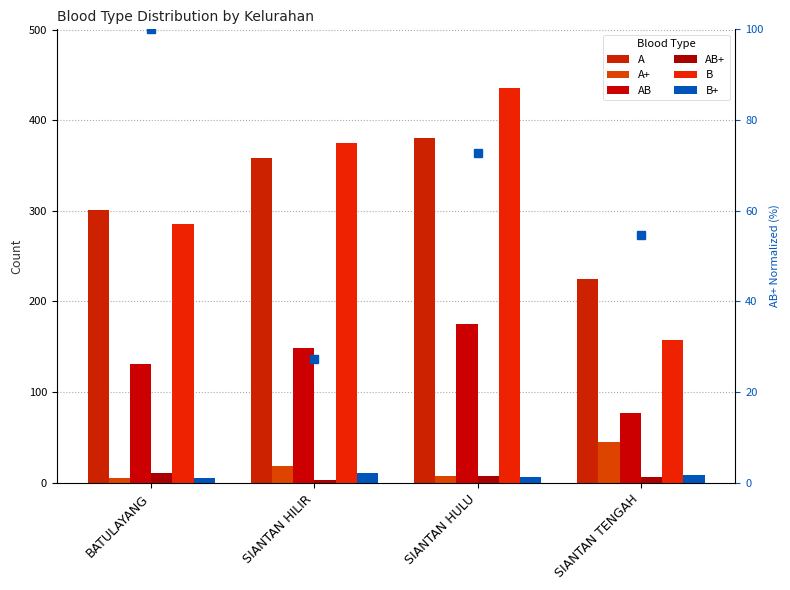

What is the difference between the second highest and second lowest values in the AB series?

18